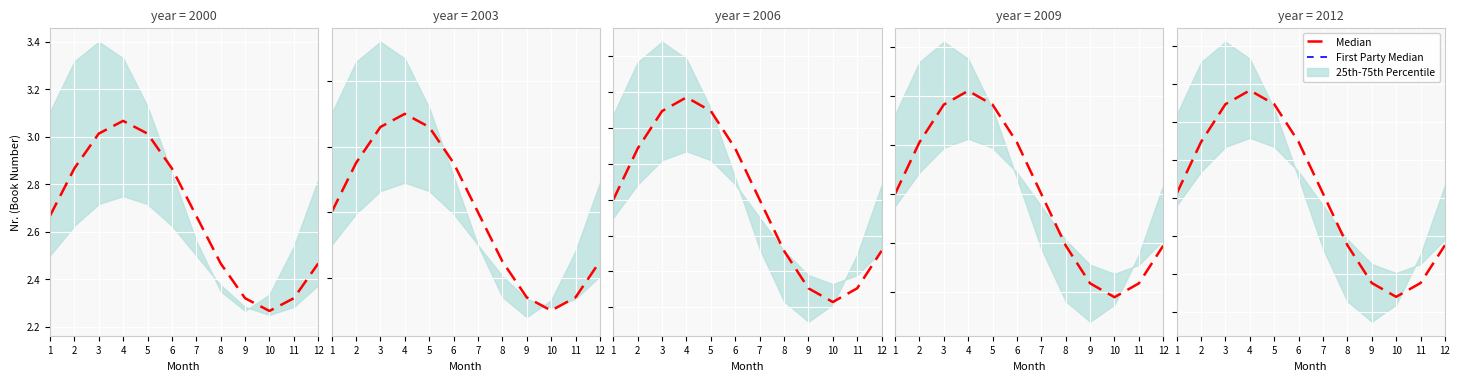

Is it true that First Party Median equals 59.4 at 1?

False